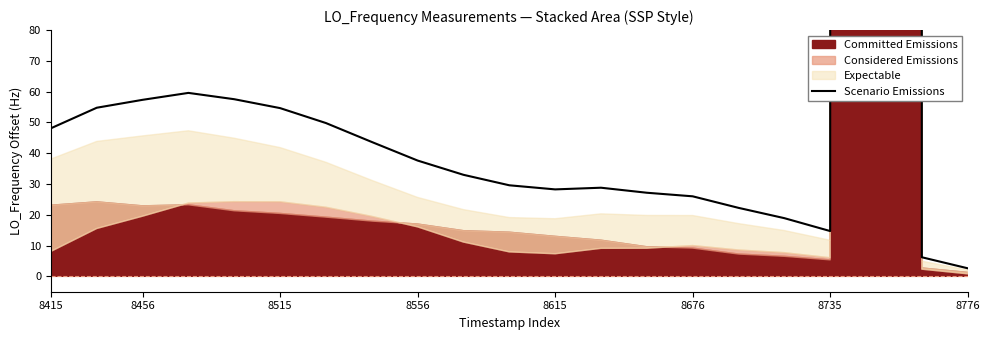

At which label is the value closest to 46095?

8556